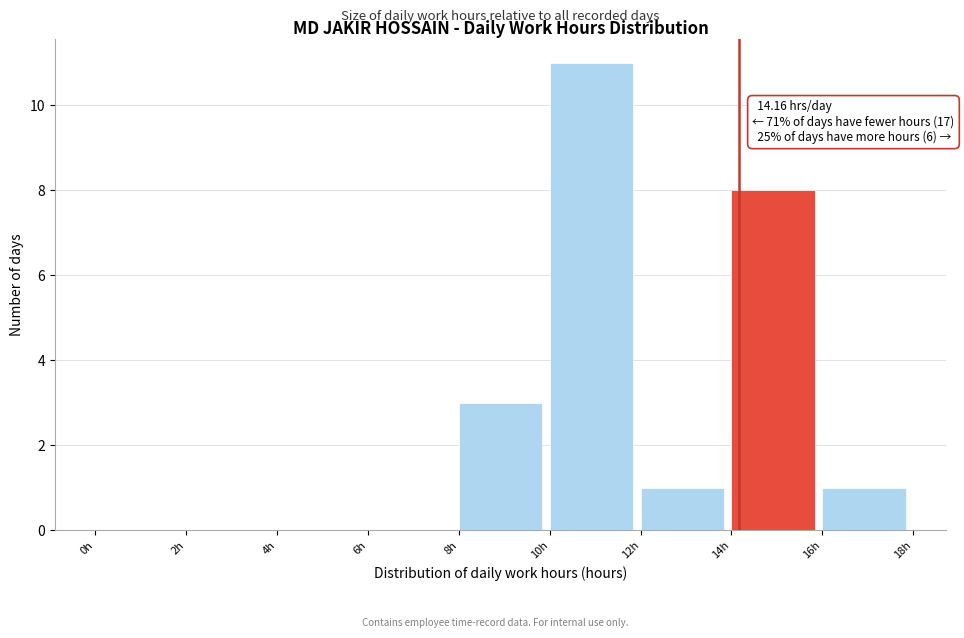

Over which range of the x-axis is the bar tallest?

10 to 12